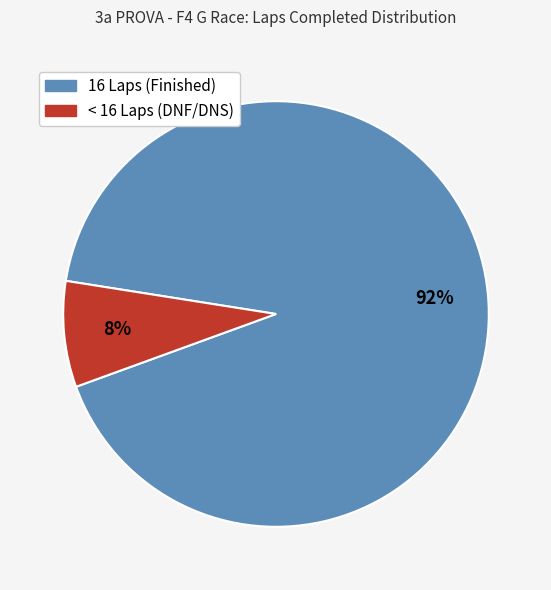

To the nearest percent, what is the average slice percentage?

50%